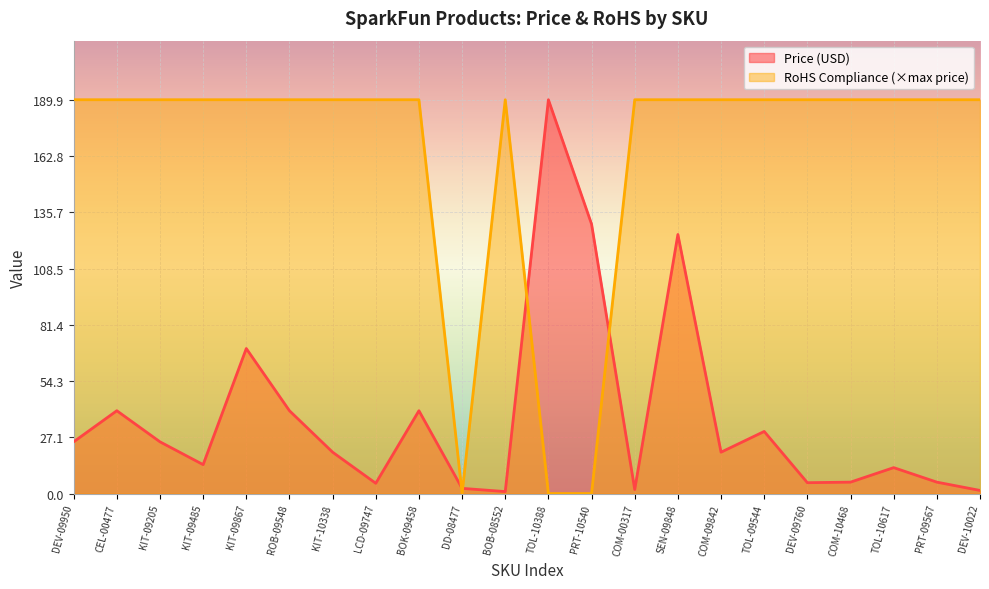

Rank the series at DEV-09950 from lowest to highest value.

Price (USD), RoHS Compliance (×max price)